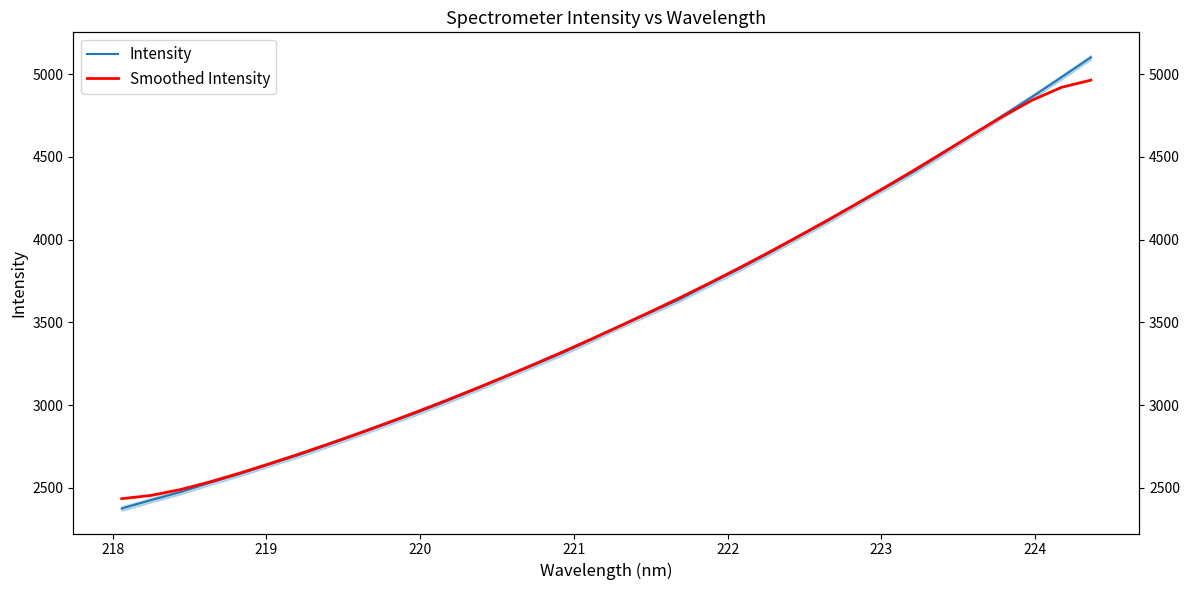

Reading left to right, transcribe all the data shown in this chart.

Intensity: 2376.2	2426.8	2475.2	2531.6	2583.7	2641.5	2697.7	2759.4	2822.5	2887.5	2951.7	3020.9	3092.7	3167.2	3240.8	3315.5	3396.9	3481.6	3560.7	3640.8	3732.4	3821.5	3915.3	4013.3	4109.6	4212.4	4313.2	4414.4	4525.6	4636.6	4748.6	4862.3	4980.7	5100.9
Smoothed Intensity: 2435.3	2454.9	2490.5	2536.6	2588.9	2644.8	2703.1	2763.5	2826.0	2890.5	2957.1	3025.9	3096.8	3169.8	3244.8	3321.8	3400.8	3481.7	3564.5	3649.6	3737.2	3827.7	3920.9	4016.7	4114.8	4215.1	4317.6	4422.6	4529.8	4638.2	4744.7	4842.4	4919.8	4963.3